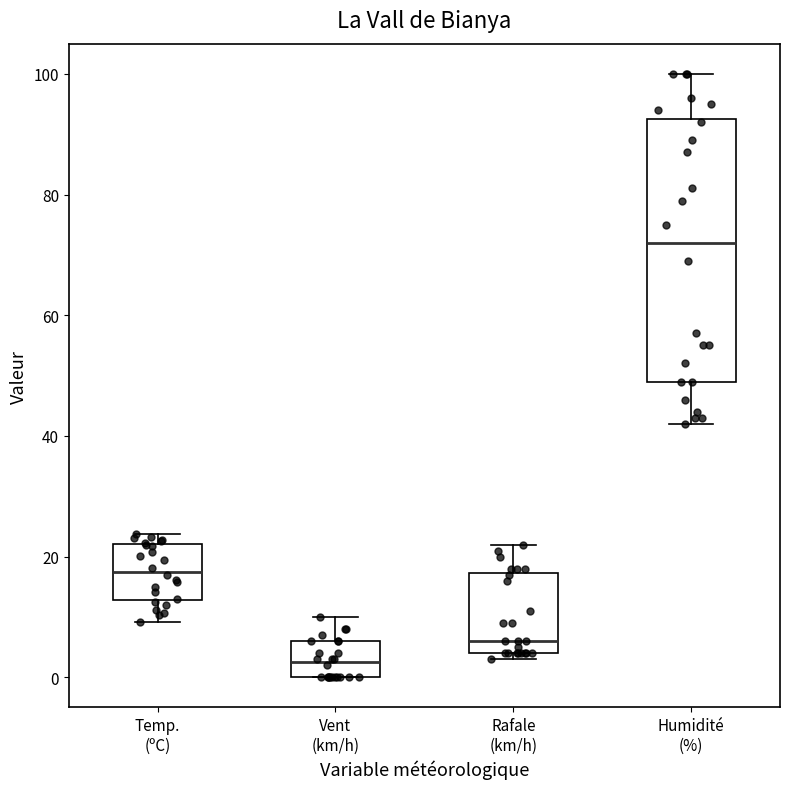

Comparing the boxes themselves (not the whiskers), which one is the tallest?

Humidité (%)